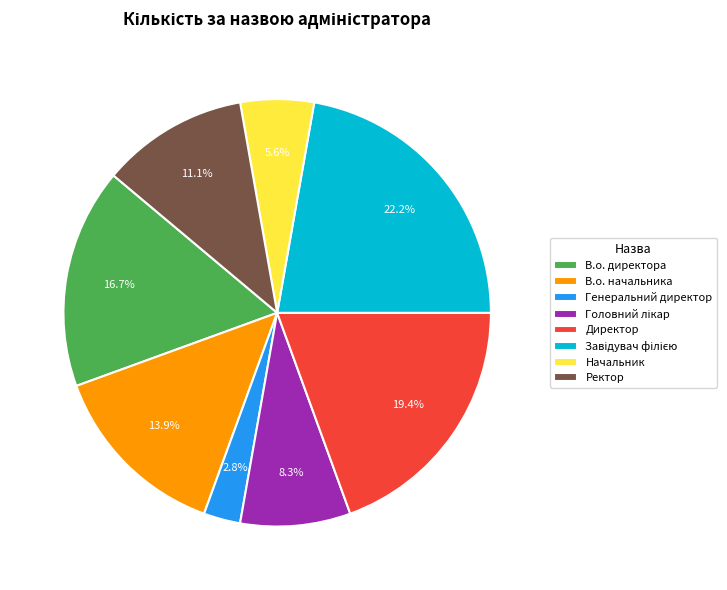

Approximately how many times larger is the value at Ректор compared to В.о. директора?

0.7